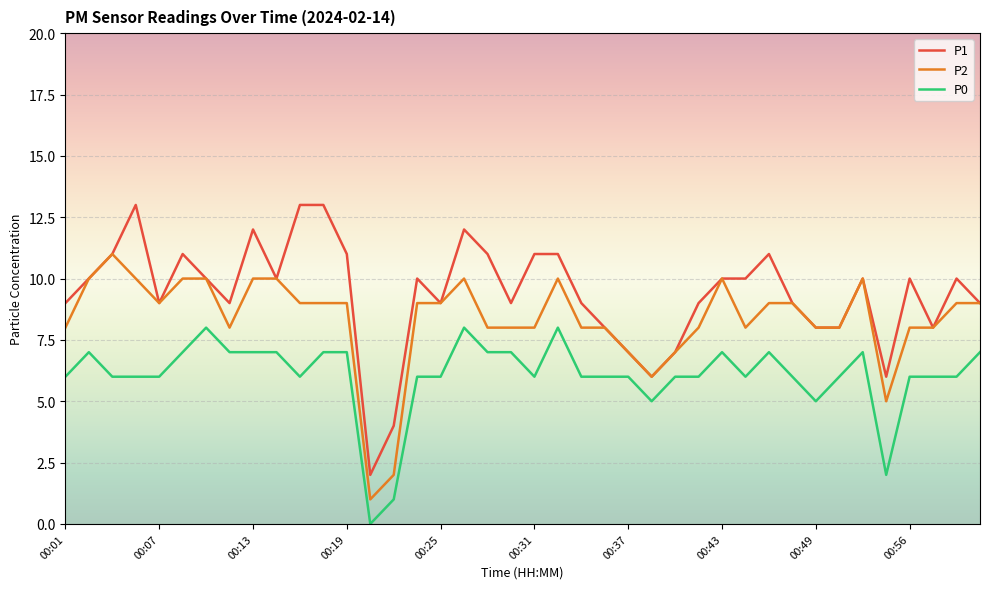

True or false: P2 and P0 intersect in this chart.

False